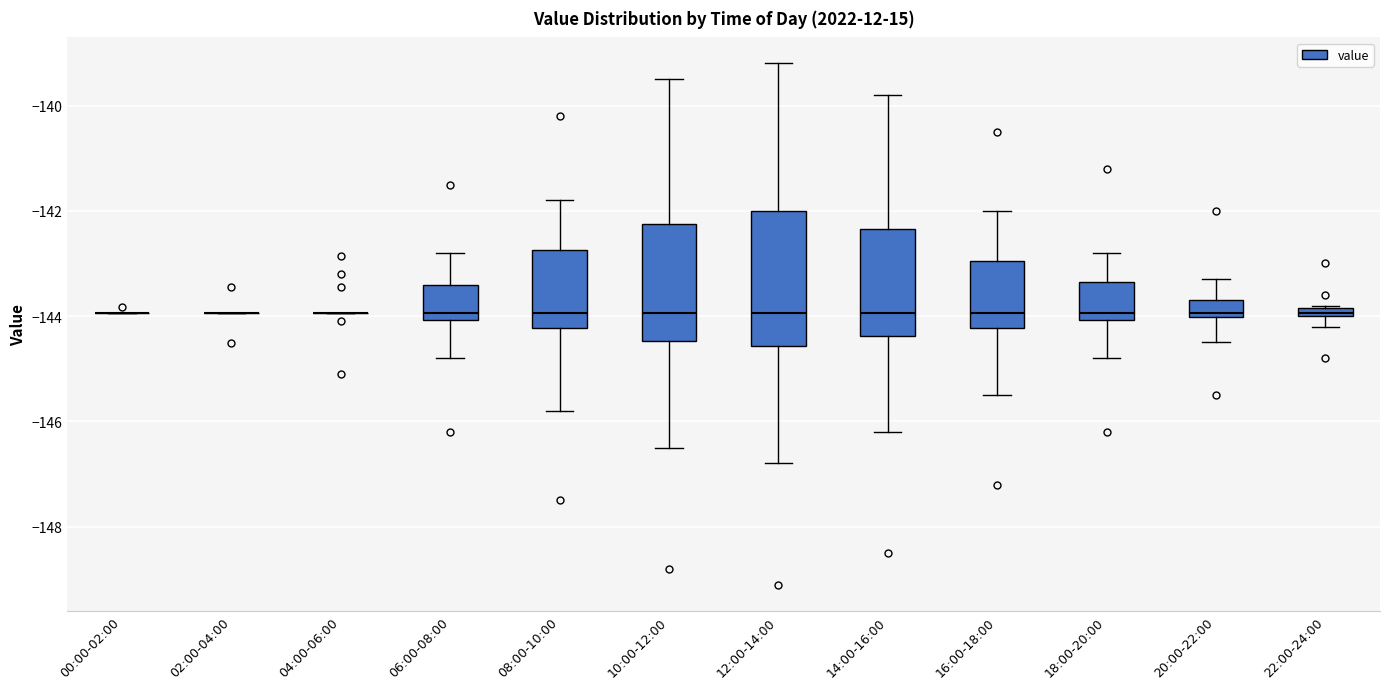

Comparing the boxes themselves (not the whiskers), which one is the tallest?

12:00-14:00